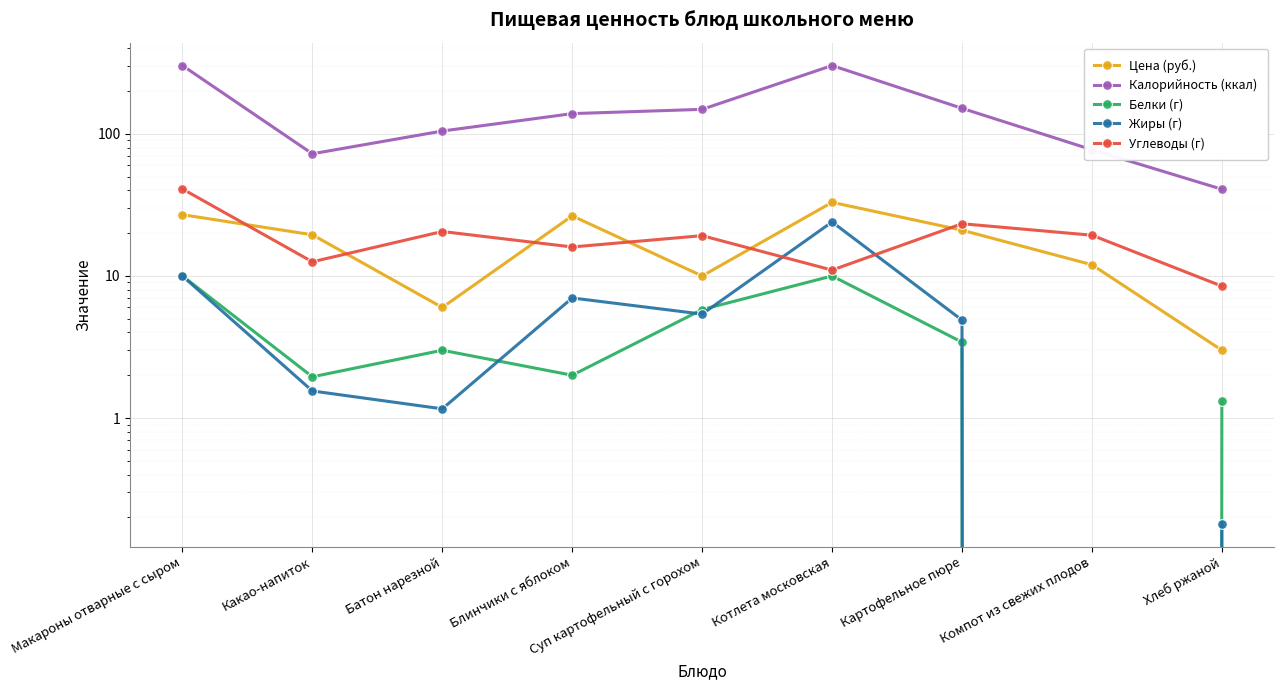

Which series changed the most between Батон нарезной and Компот из свежих плодов?

Калорийность (ккал)